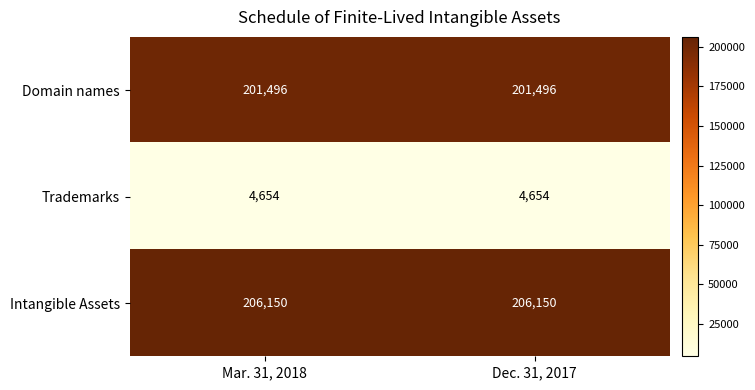

Rank the series by their maximum value, from lowest to highest.

Trademarks, Domain names, Intangible Assets